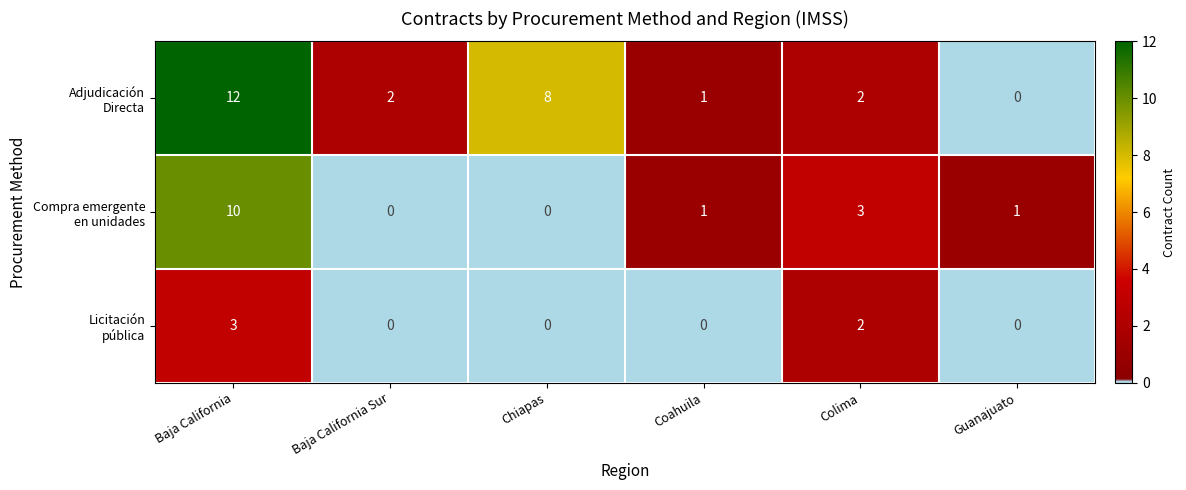

What is the maximum value shown in the chart?

12